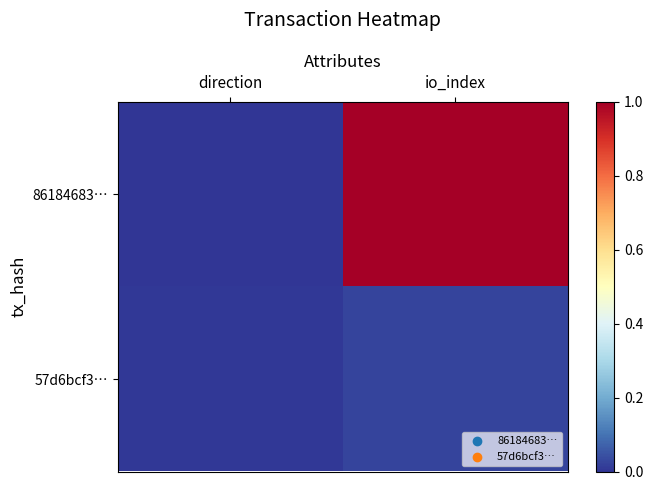

At which category is the sum across all series the highest?

io_index